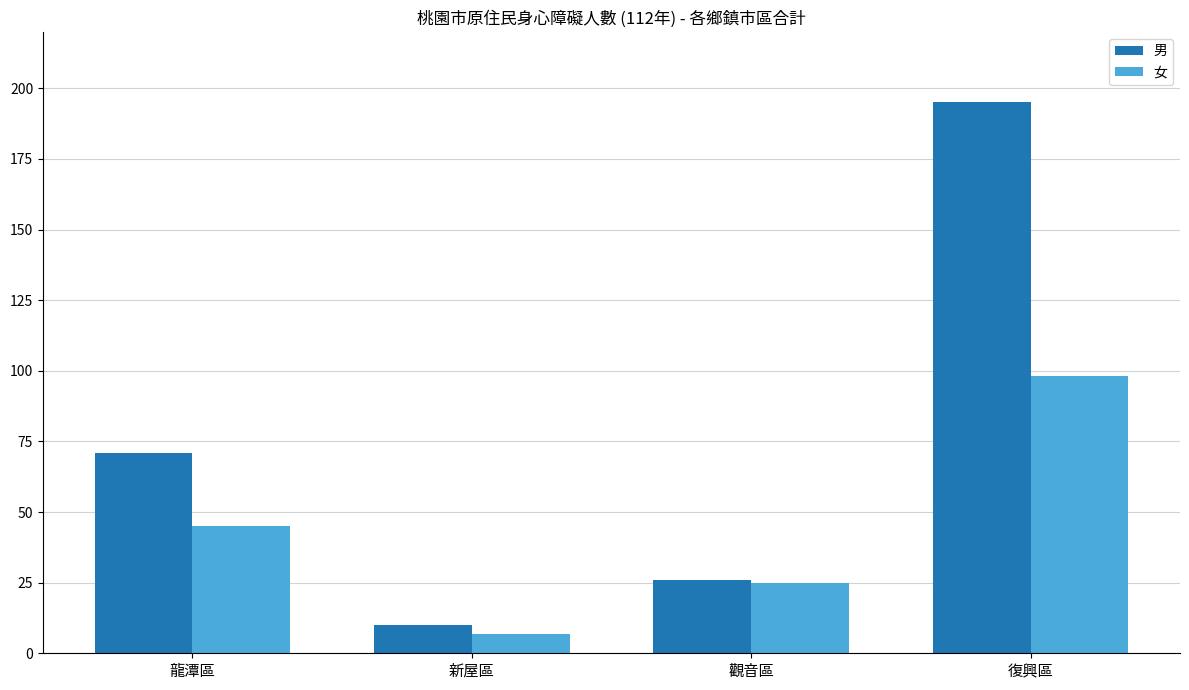

Which series has the largest total across all categories?

男